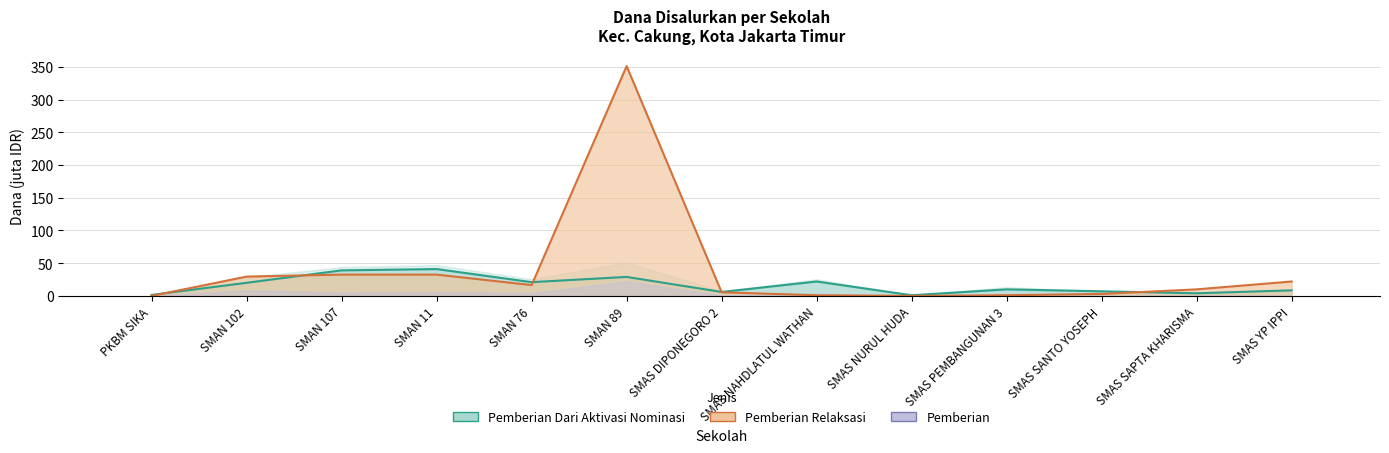

What is the spread (max minus min) of values at SMAS YP IPPI?

21.6